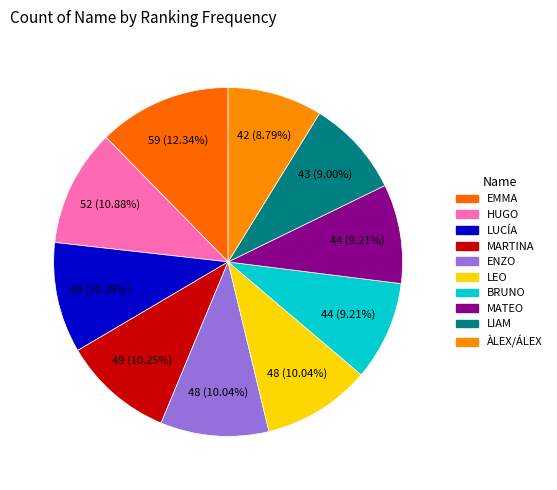

Combined, do EMMA and ENZO account for over 50%?

No